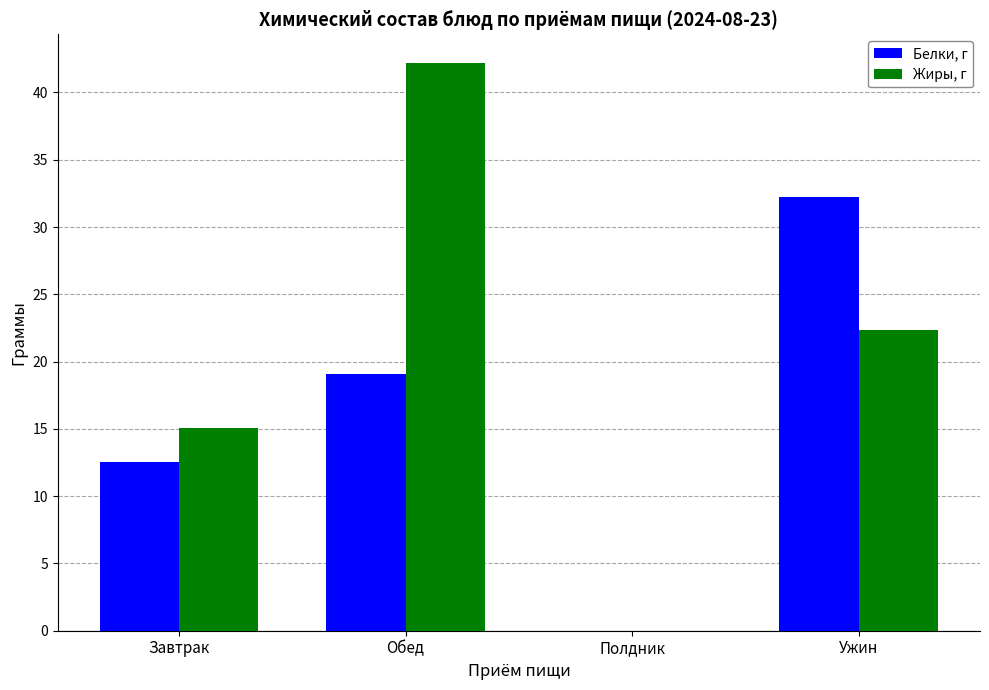

What is the sum of all Жиры, г values?

79.6